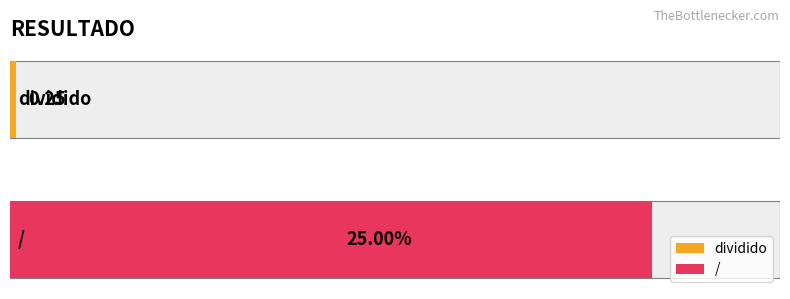

What value does the data have at /?

25.0